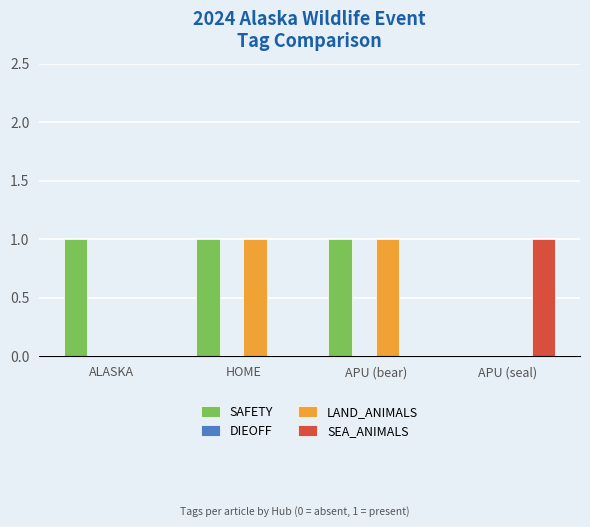

Reading left to right, what are all the values shown in this chart?

SAFETY: ALASKA=1	HOME=1	APU (bear)=1	APU (seal)=0
LAND_ANIMALS: ALASKA=0	HOME=1	APU (bear)=1	APU (seal)=0
SEA_ANIMALS: ALASKA=0	HOME=0	APU (bear)=0	APU (seal)=1